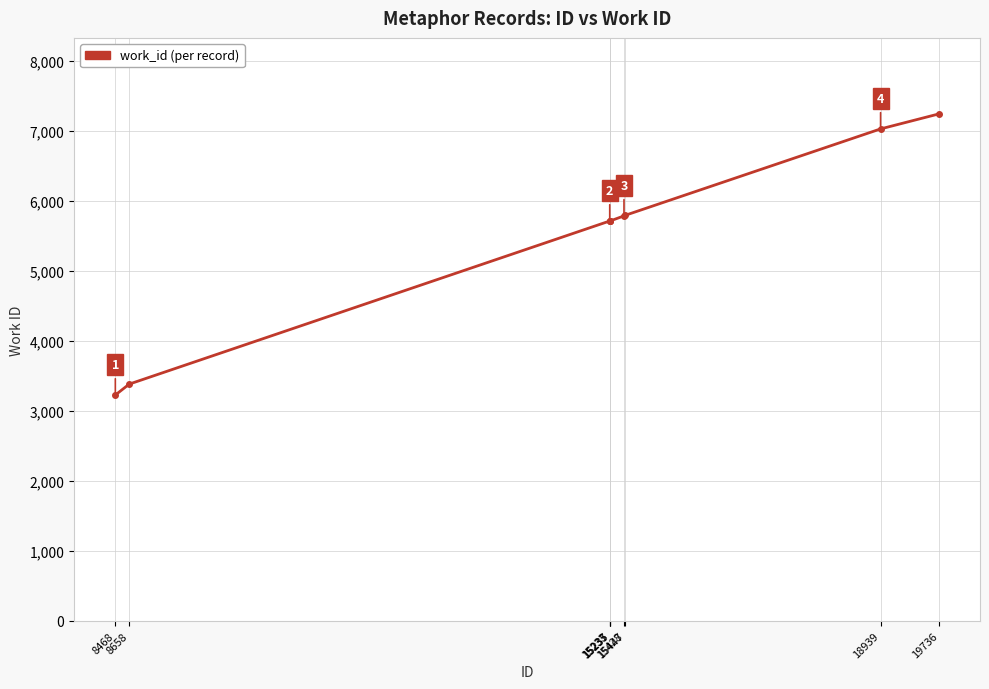

What is the value of the 2nd point from the left?

3380